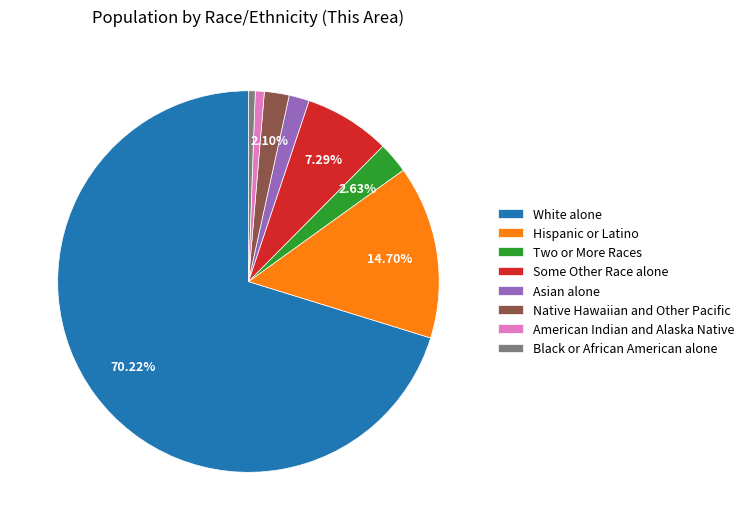

Does American Indian and Alaska Native account for over 50% of the chart?

No